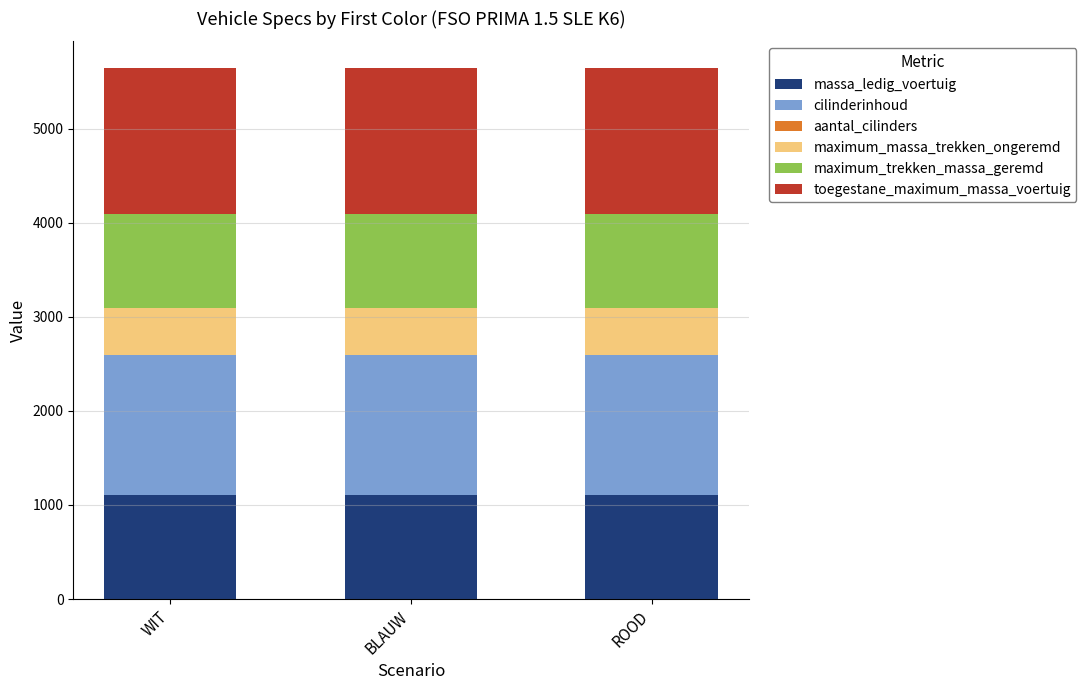

What is the sum of all massa_ledig_voertuig values?

3330